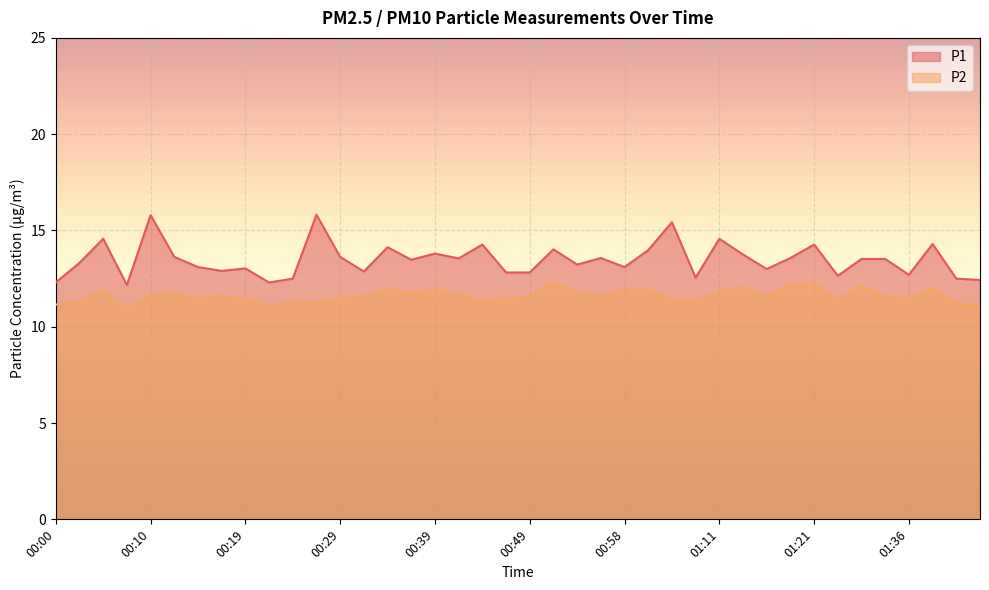

Between 01:39 and 01:26, which is larger?

01:39